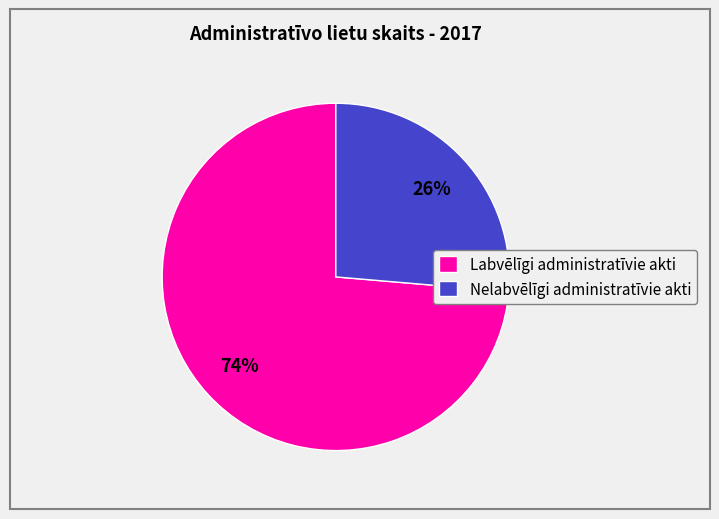

The Nelabvēlīgi administratīvie akti slice represents 40% of the pie. True or false?

False